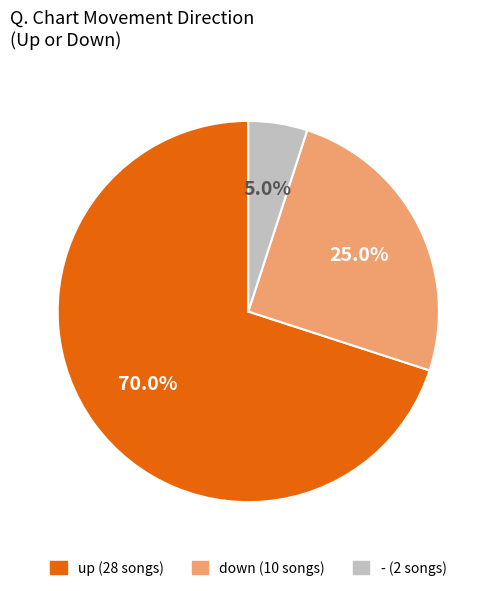

What percentage is the down slice, to the nearest percent?

25%